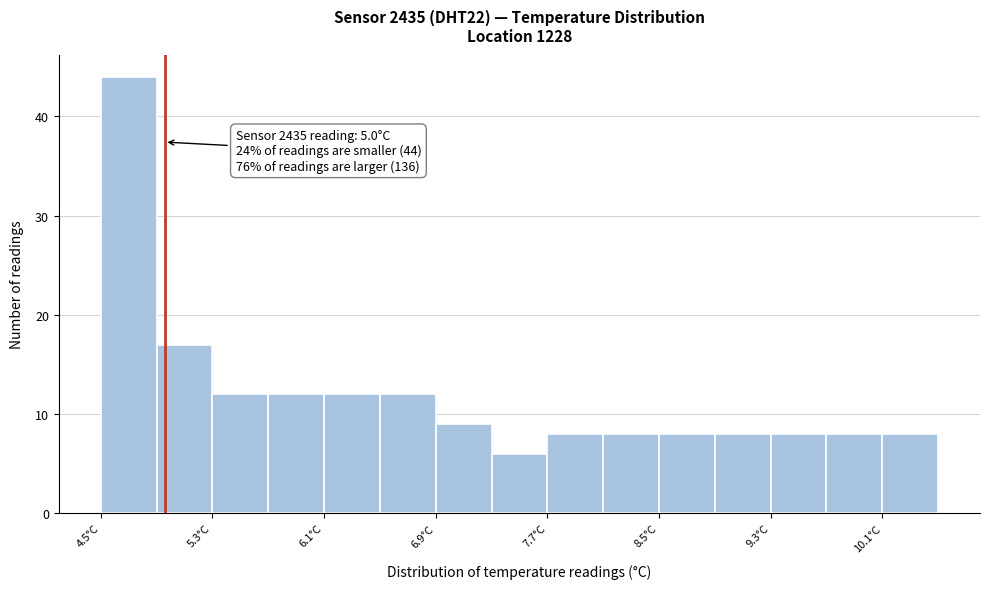

Around what value on the x-axis is the tallest bar? Give the approximate position of its centre, as read against the axis.

4.7